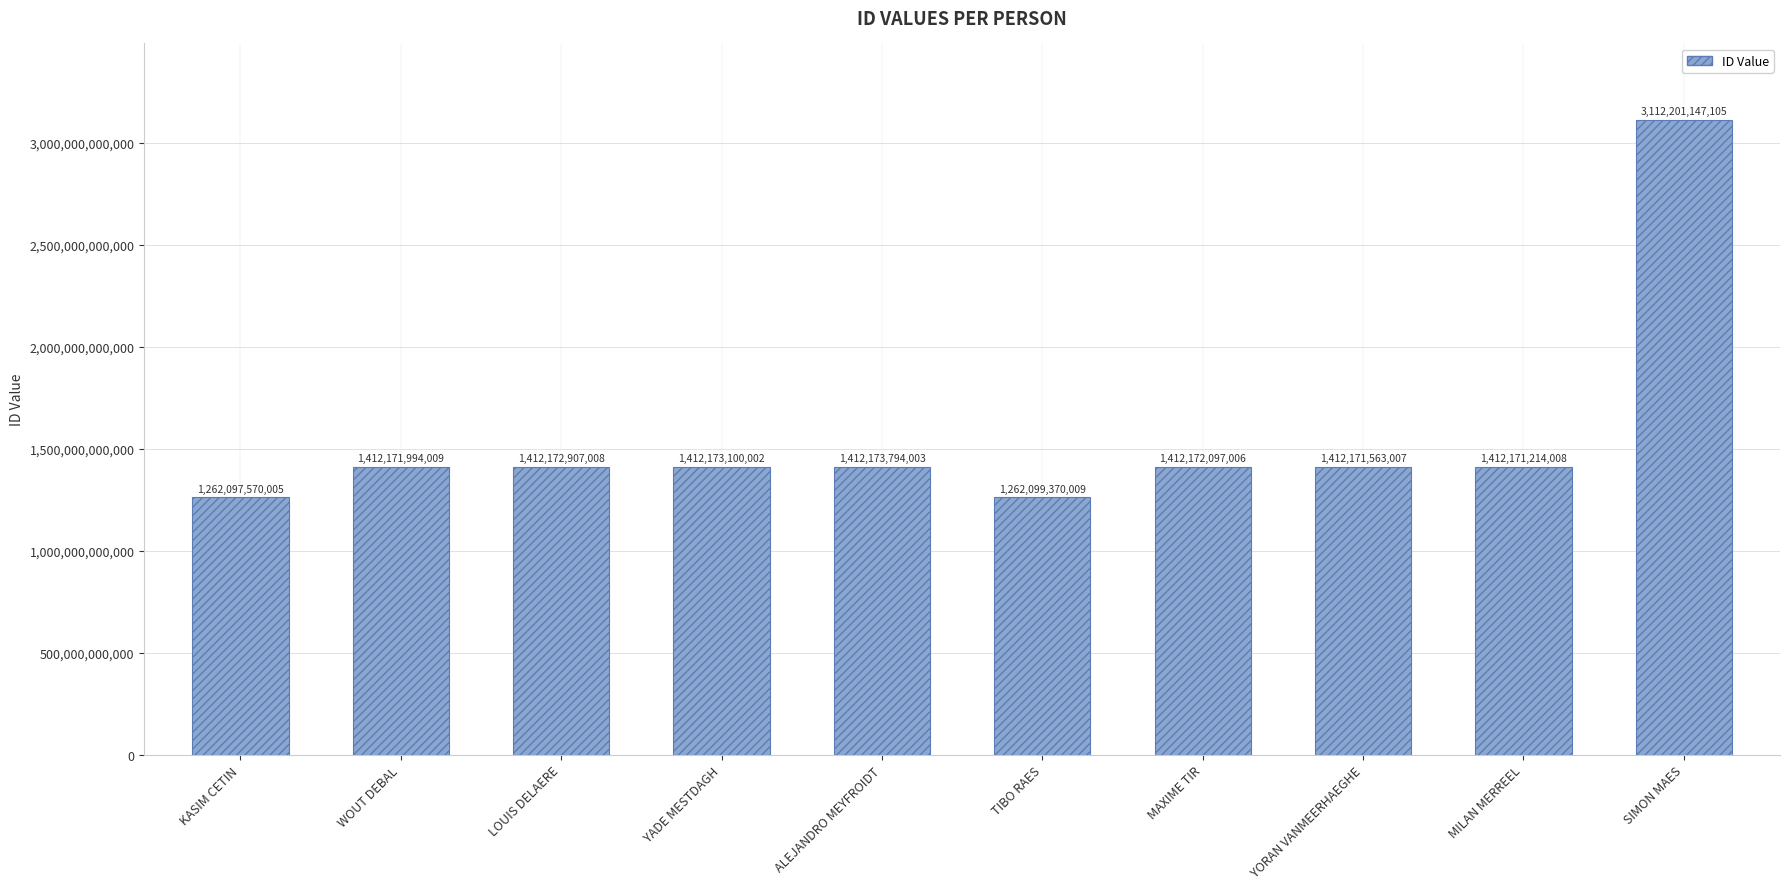

At which category does the chart reach its minimum across all series?

KASIM CETIN